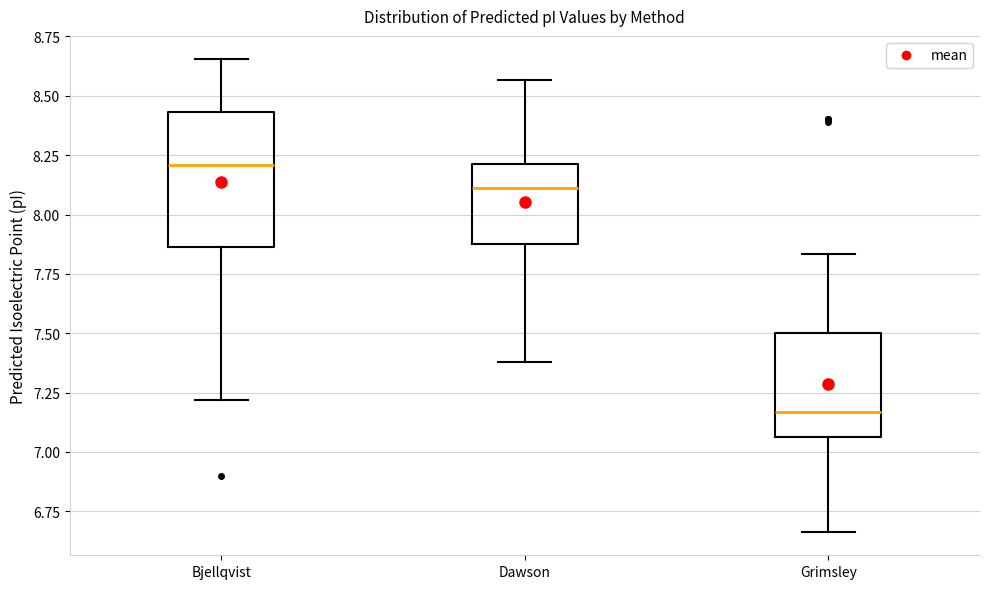

Which box's median line is the lowest?

Grimsley